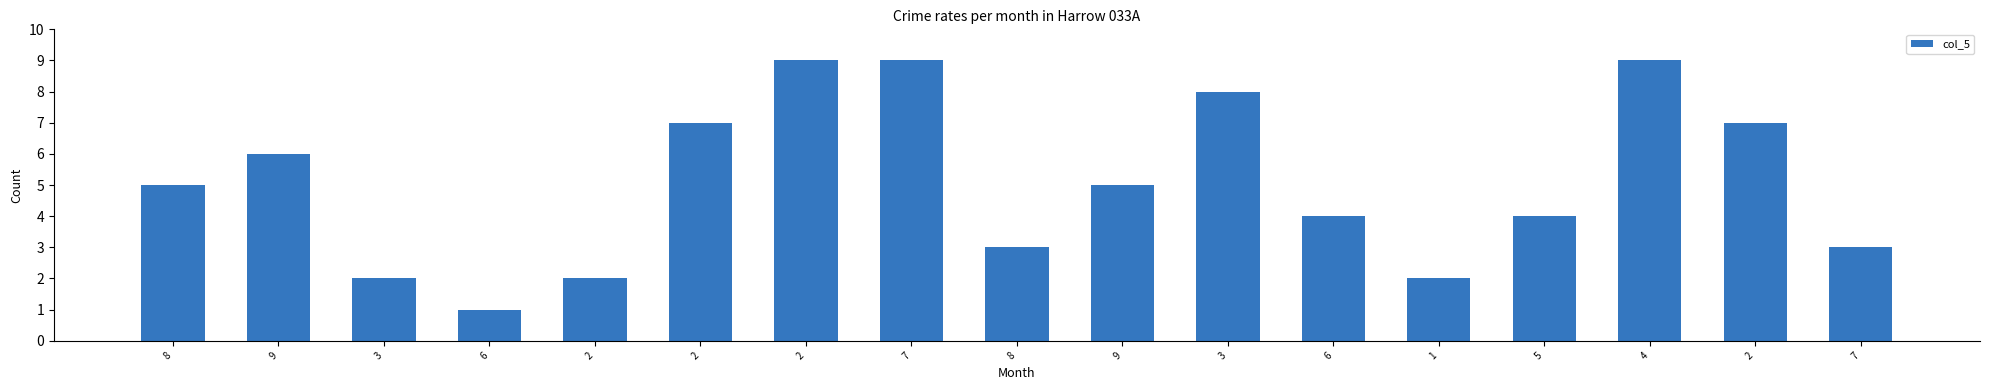

Where does the data first go above 5?

9